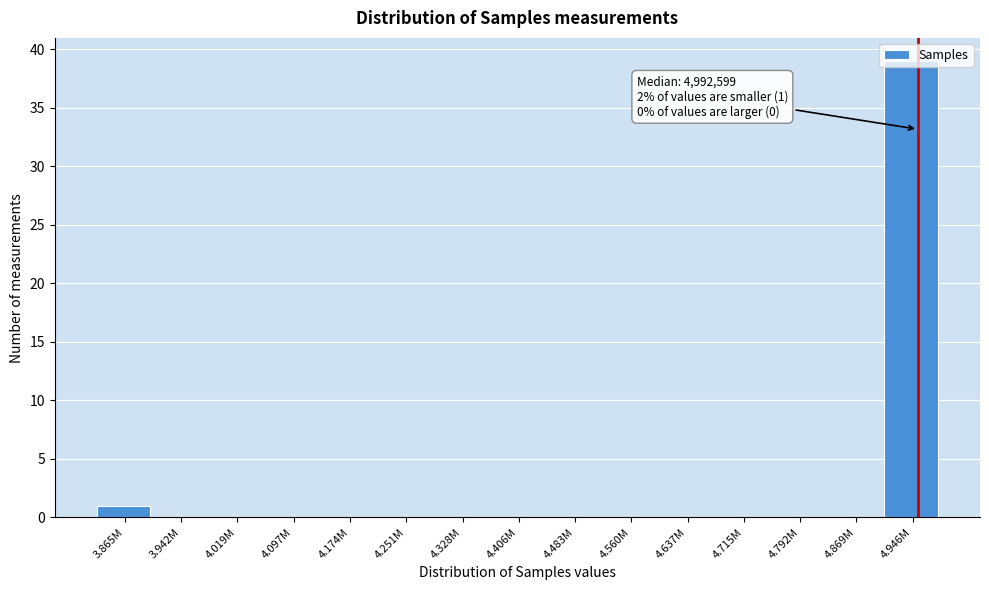

The chart shows a value of 0 at 4.715M. True or false?

True